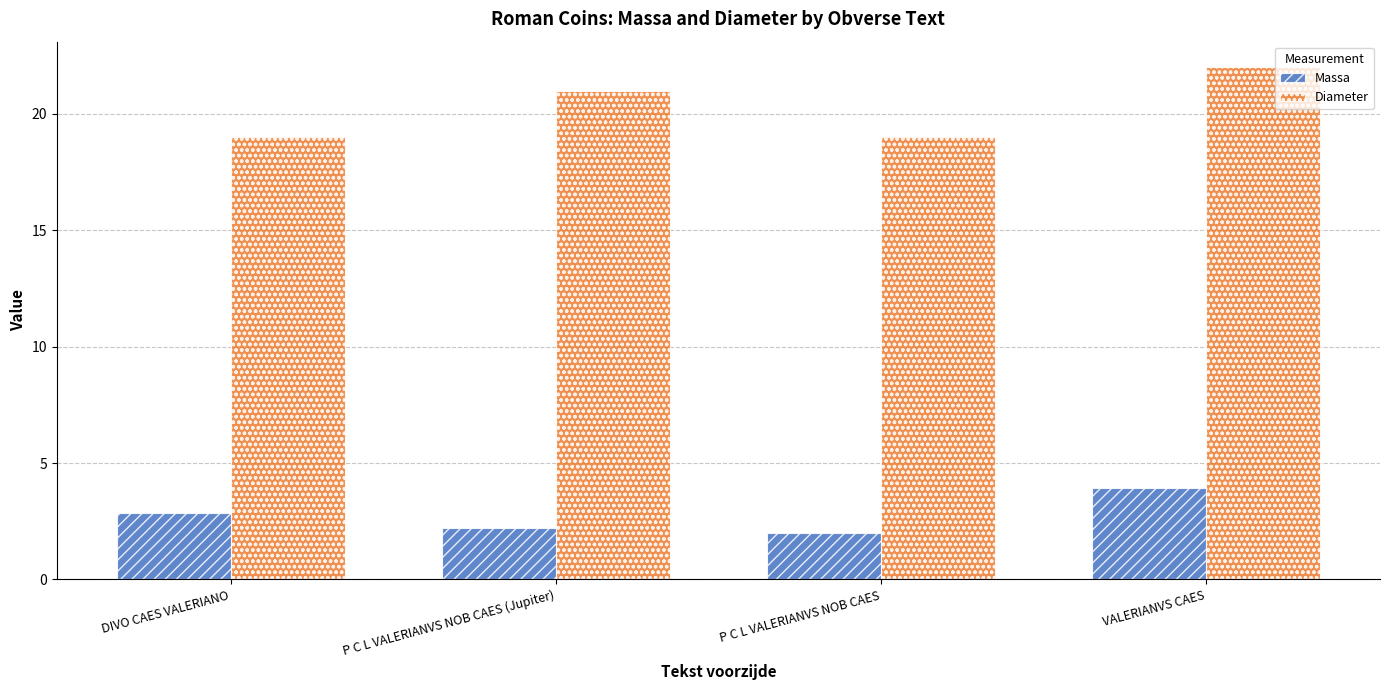

What is the minimum value shown in the chart?

2.0